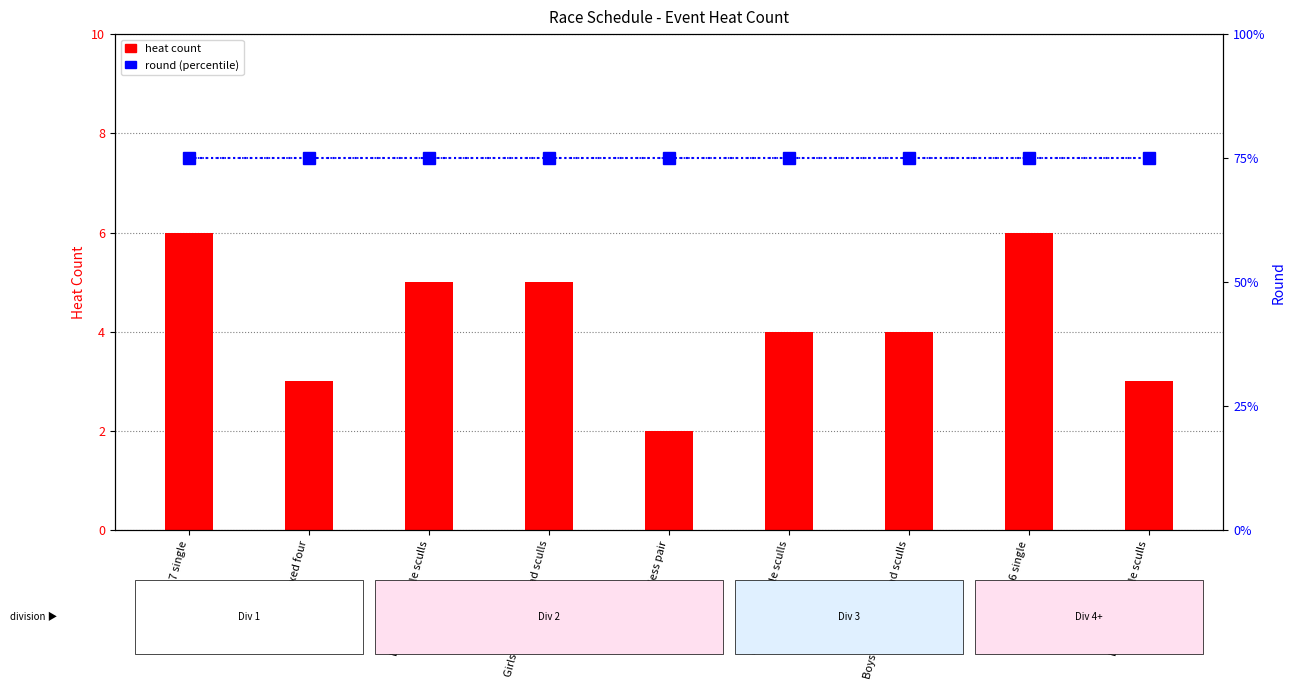

Reading left to right, transcribe all the data shown in this chart.

heat count: Boys U17 single=6	Girls U17 coxed four=3	Boys U15 double sculls=5	Girls U15 coxed quad sculls=5	Boys U18 coxless pair=2	Girls U18 double sculls=4	Boys U16 coxed quad sculls=4	Girls U16 single=6	Boys N18 double sculls=3
round (percentile): Boys U17 single=75	Girls U17 coxed four=75	Boys U15 double sculls=75	Girls U15 coxed quad sculls=75	Boys U18 coxless pair=75	Girls U18 double sculls=75	Boys U16 coxed quad sculls=75	Girls U16 single=75	Boys N18 double sculls=75